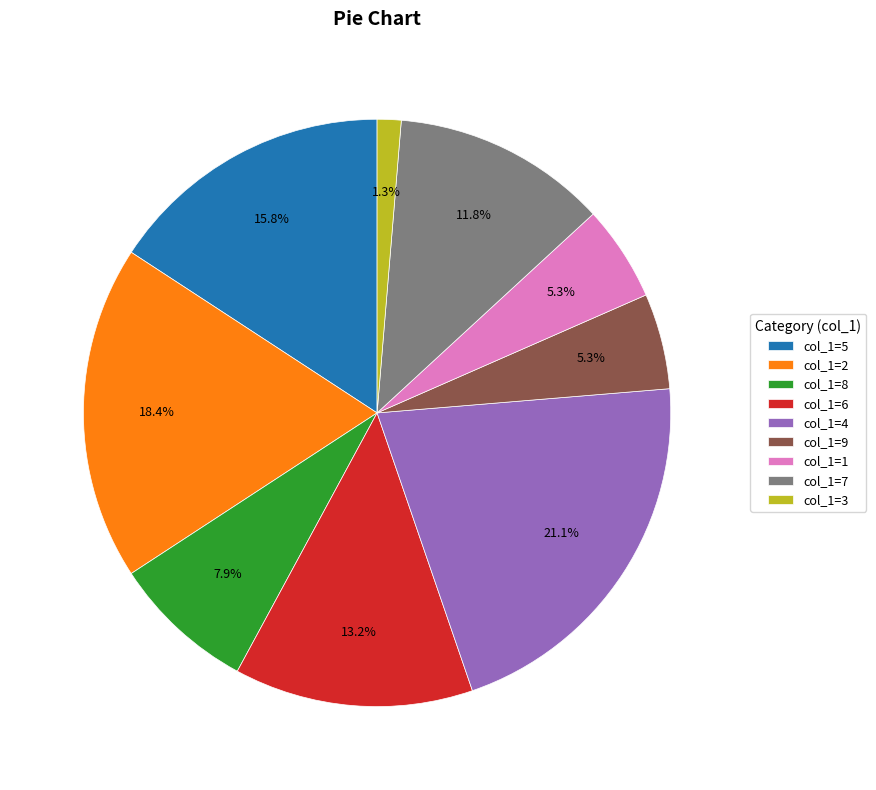

Is the sum of col_1=4 and col_1=8 greater than half?

No